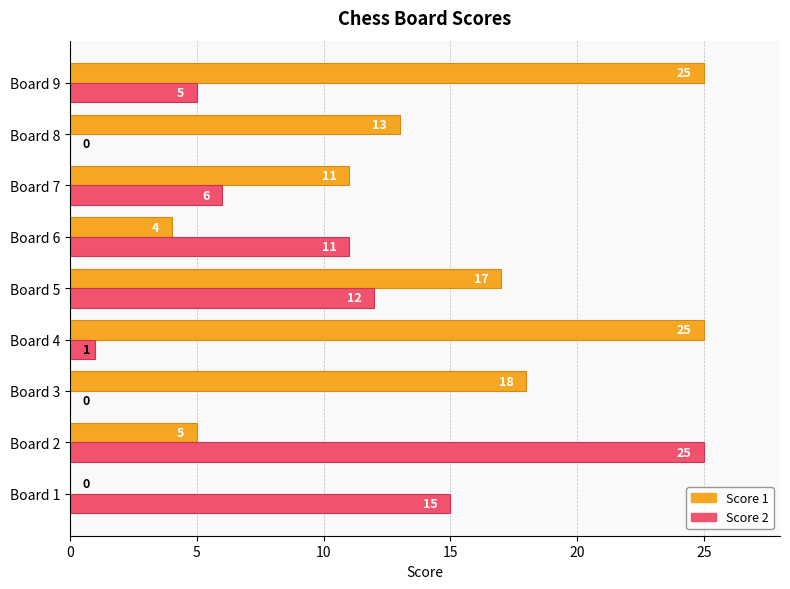

The Score 1 series shows 18 at Board 3. True or false?

True